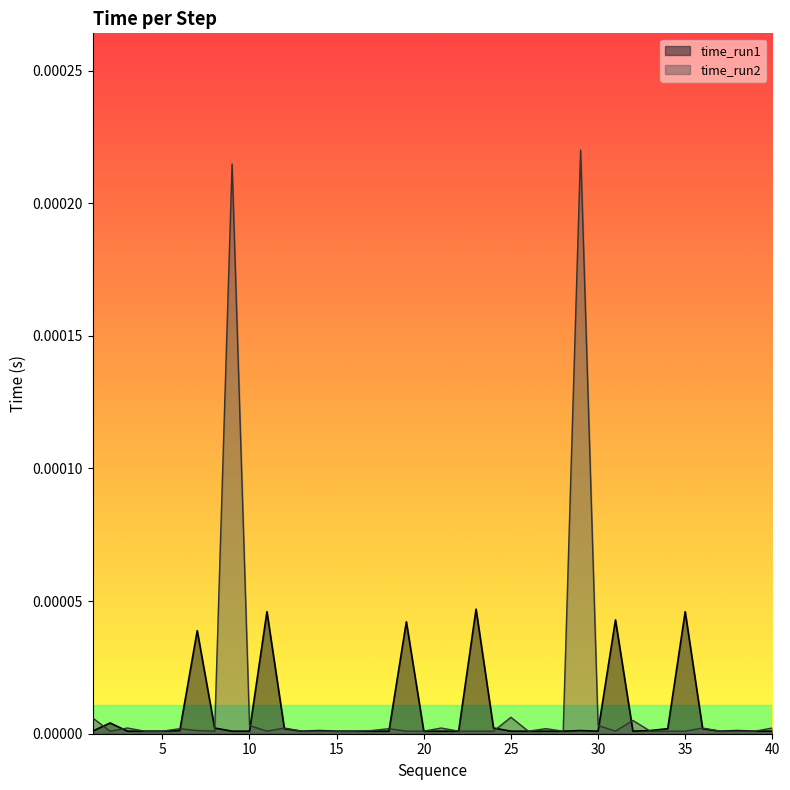

At which label does time_run1 reach its peak?

23